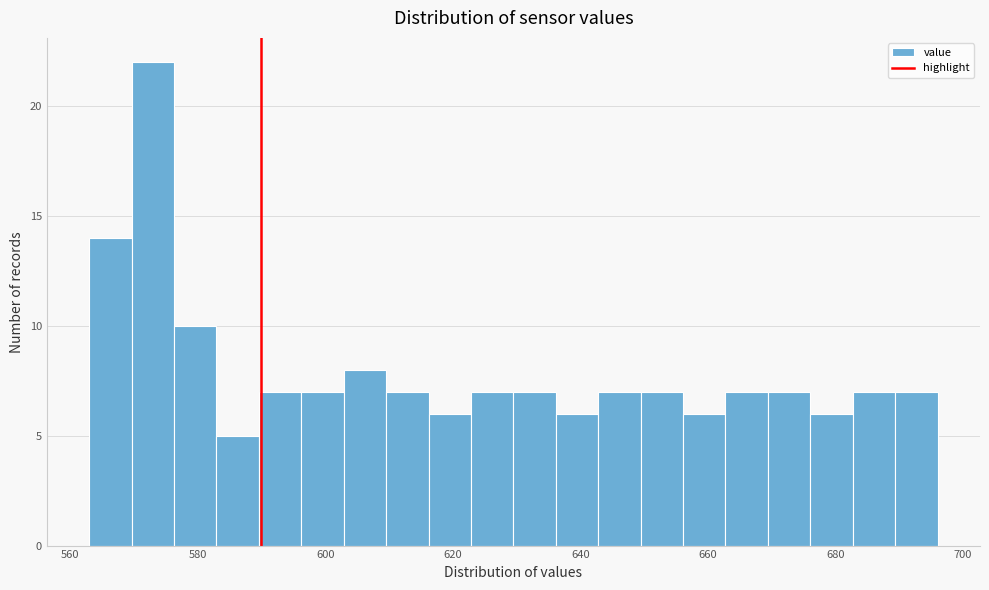

Read against the x-axis, roughly where is the centre of the tallest bar?

572